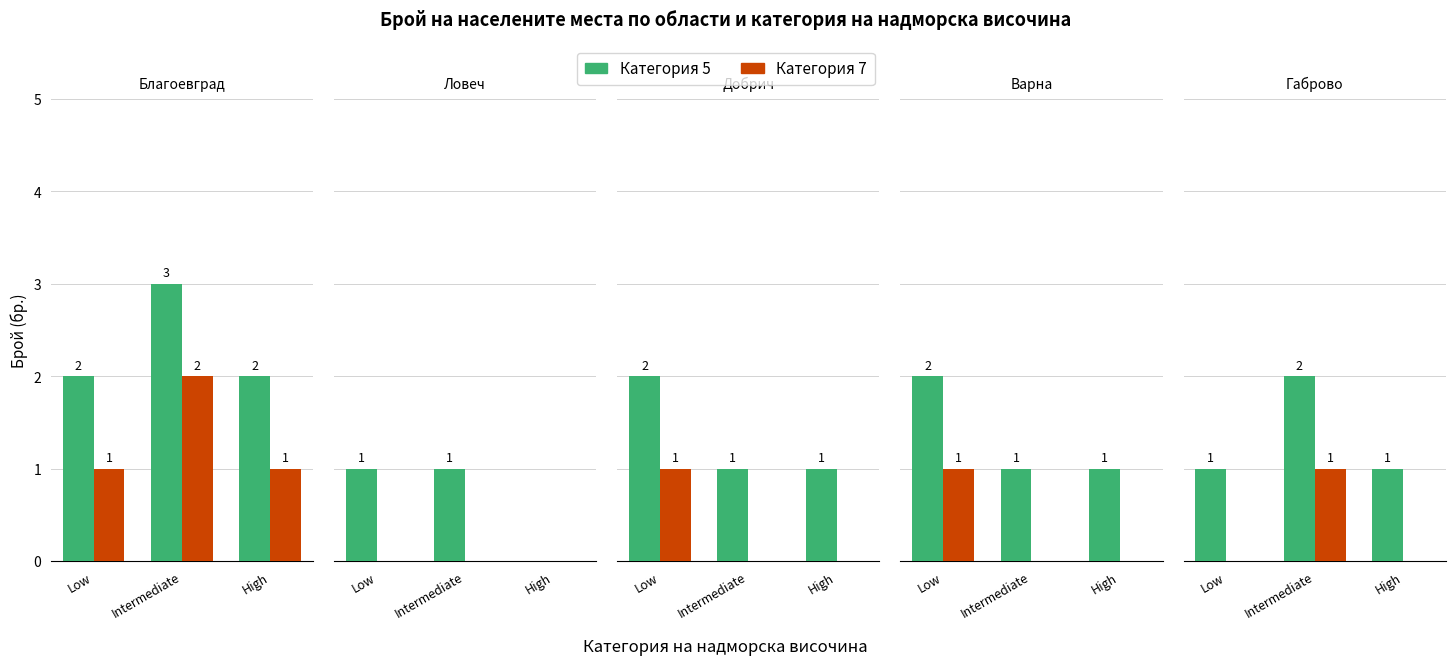

Is it true that Категория 5 equals 0 at Low?

False